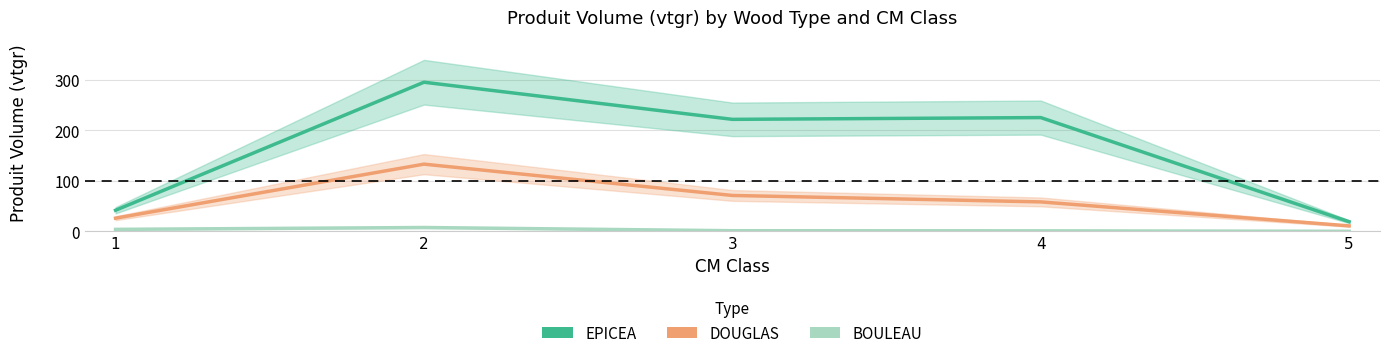

Between 2 and 3, which series saw the biggest shift?

EPICEA